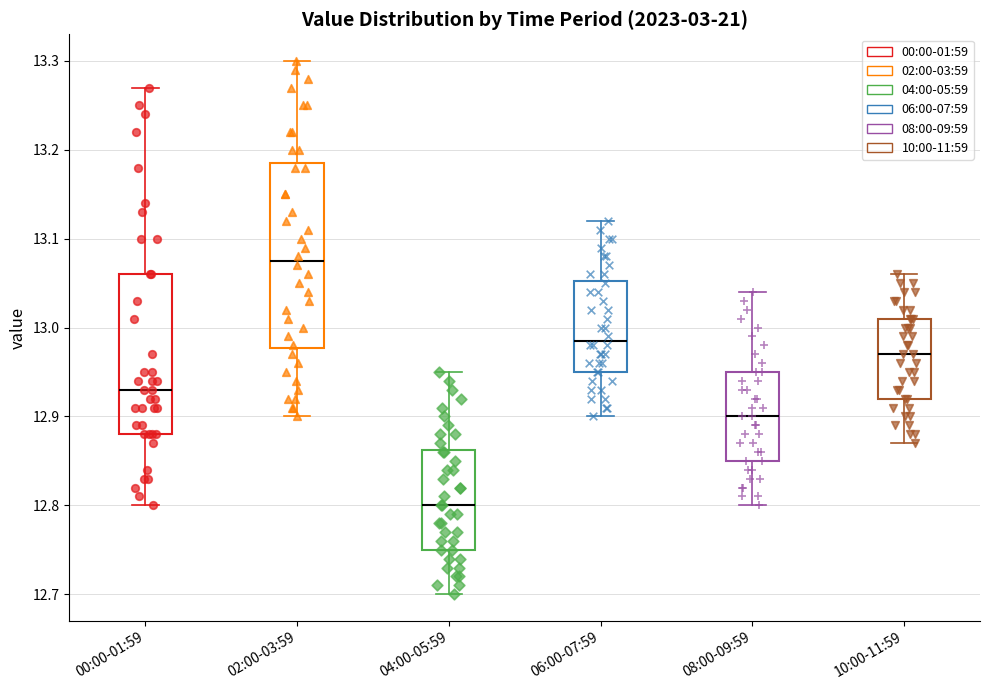

Reading left to right, read every box against the y-axis: the position of its median line, the range the box covers, and the ends of its whiskers. The values are not printed on the chart, so give them approximately, as read against the axis.

00:00-01:59: median 12.93, box 12.88 to 13.06, whiskers 12.80 to 13.27
02:00-03:59: median 13.08, box 12.98 to 13.19, whiskers 12.90 to 13.30
04:00-05:59: median 12.80, box 12.75 to 12.86, whiskers 12.70 to 12.95
06:00-07:59: median 12.99, box 12.95 to 13.05, whiskers 12.90 to 13.12
08:00-09:59: median 12.90, box 12.85 to 12.95, whiskers 12.80 to 13.04
10:00-11:59: median 12.97, box 12.92 to 13.01, whiskers 12.87 to 13.06